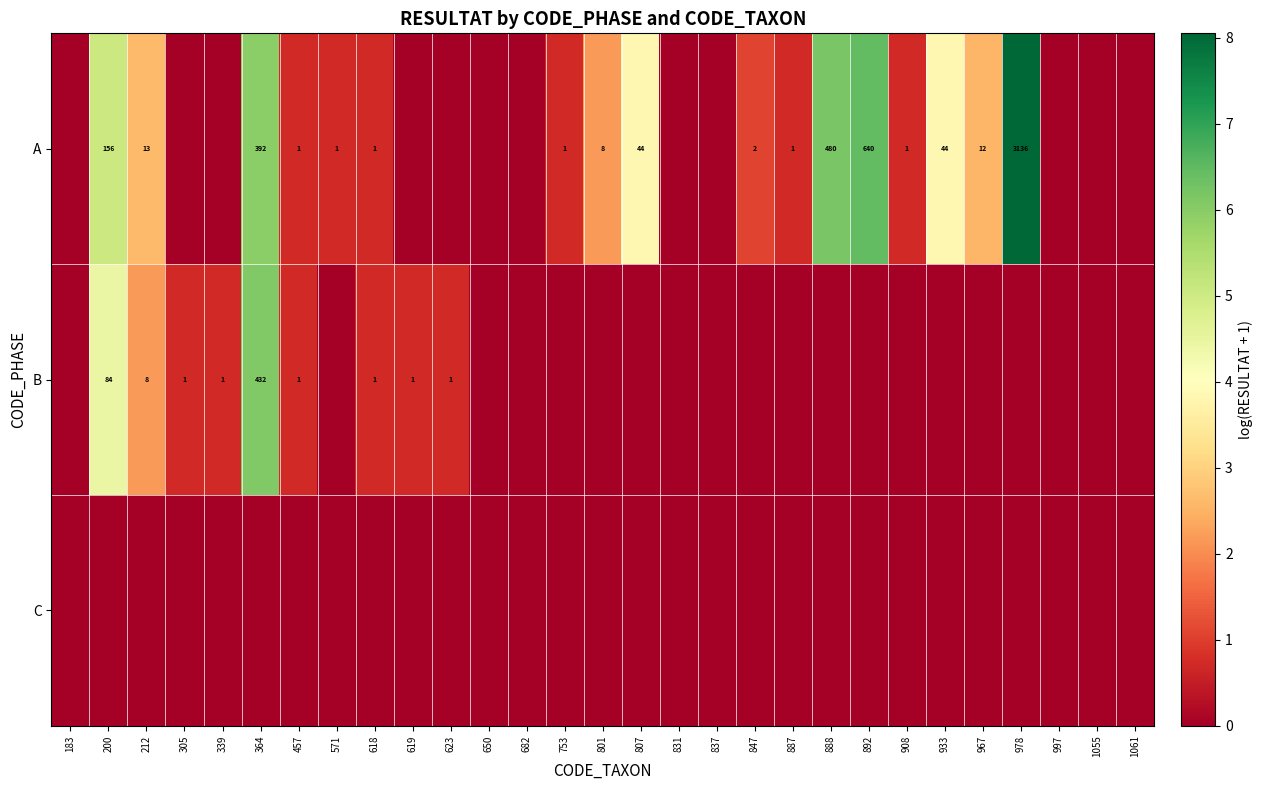

The value of A at 892 is 922. True or false?

False